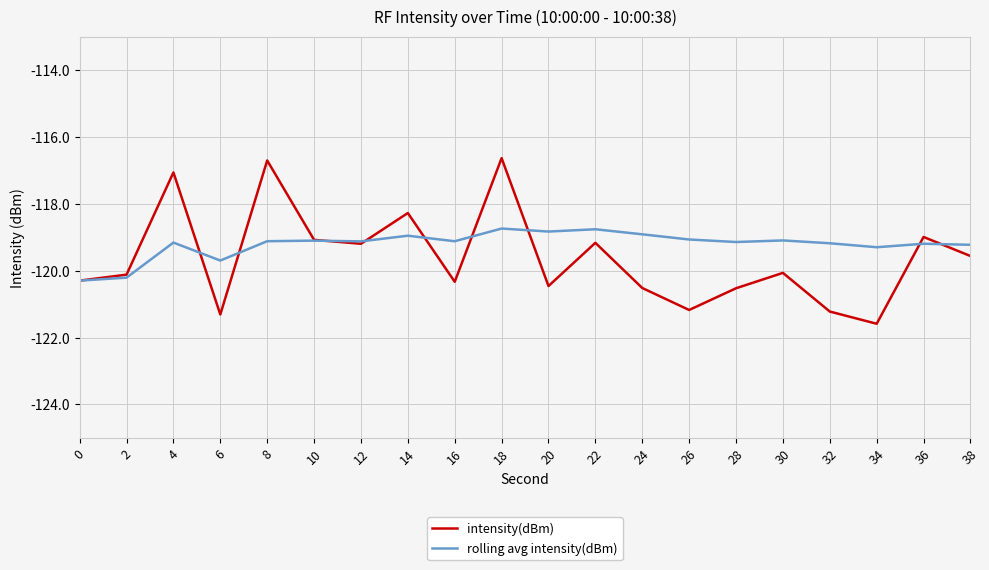

True or false: intensity(dBm) has more than 0 interior local peaks.

True